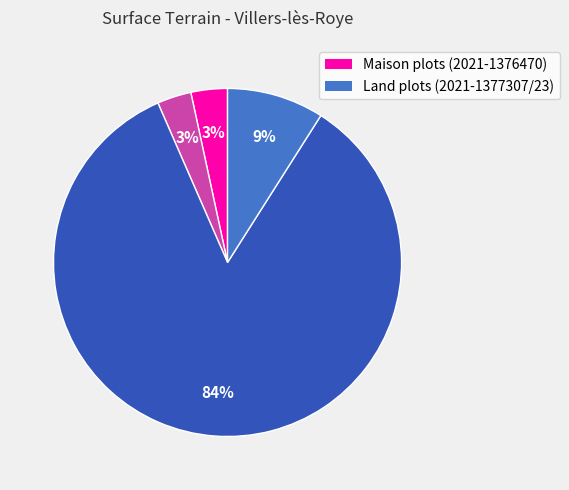

To the nearest percent, what is the average slice percentage?

25%